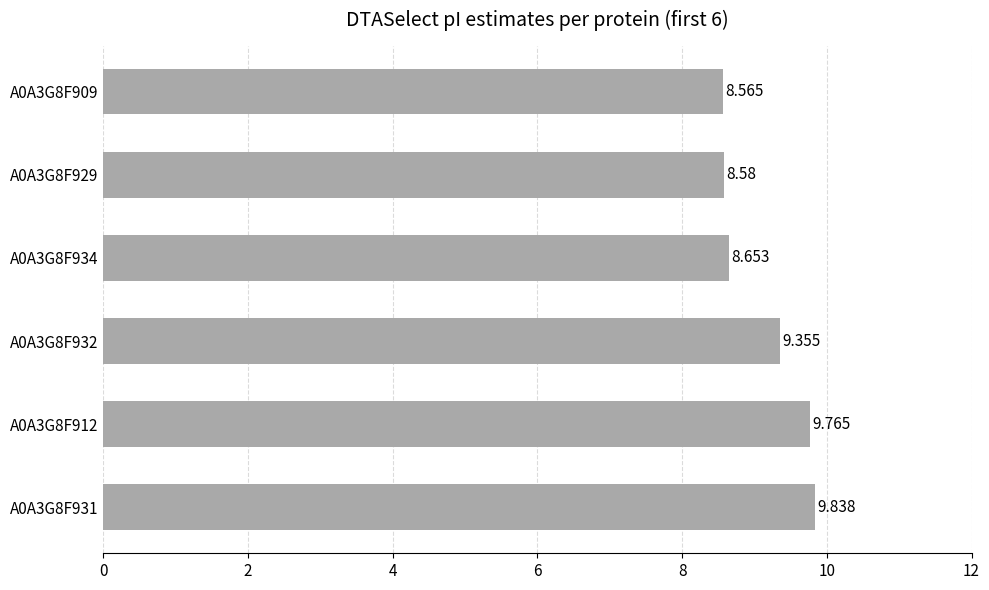

How many bars are there in total?

6